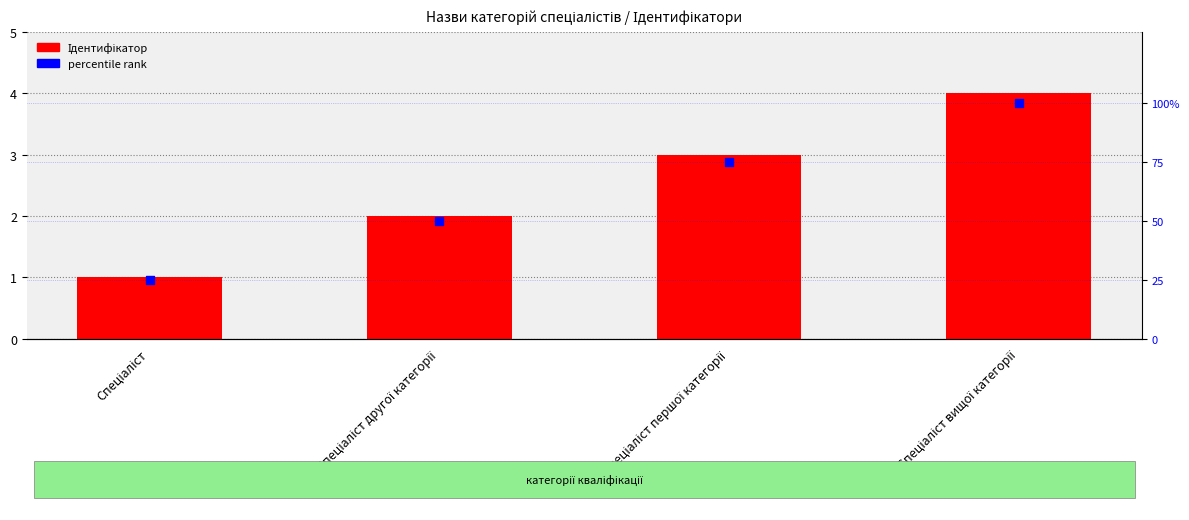

Which series has the widest spread of Y values?

percentile rank